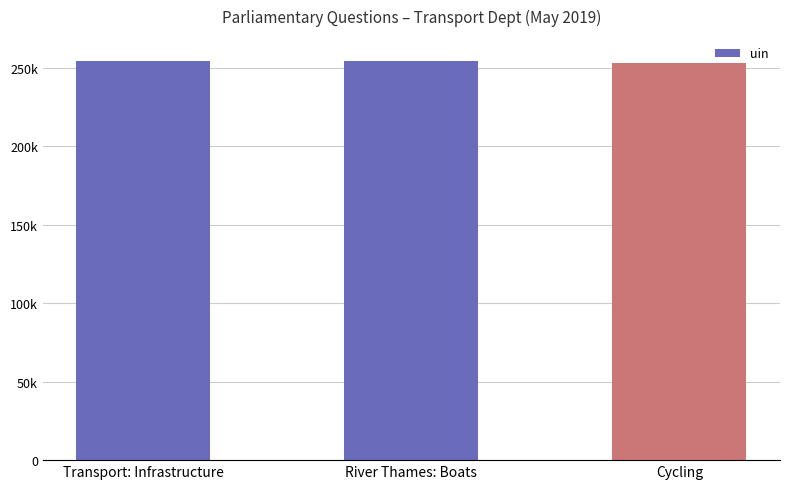

What is the smallest value displayed?

252858